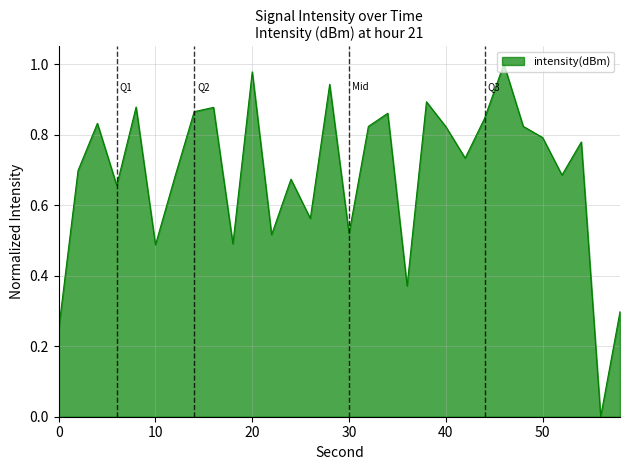

How many lines are shown in the chart?

1